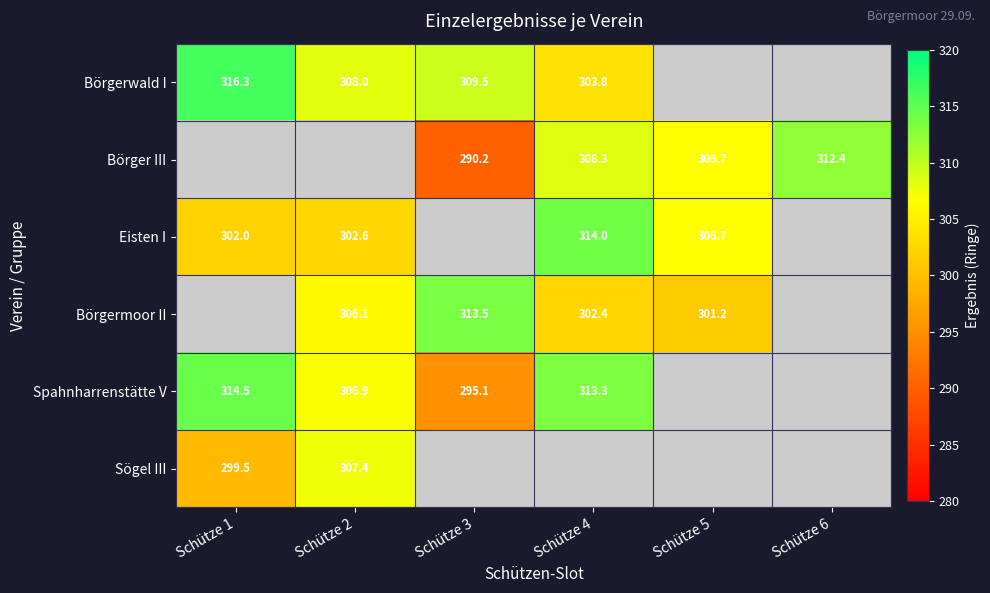

The value of Börger III at Schütze 6 is 456.3. True or false?

False